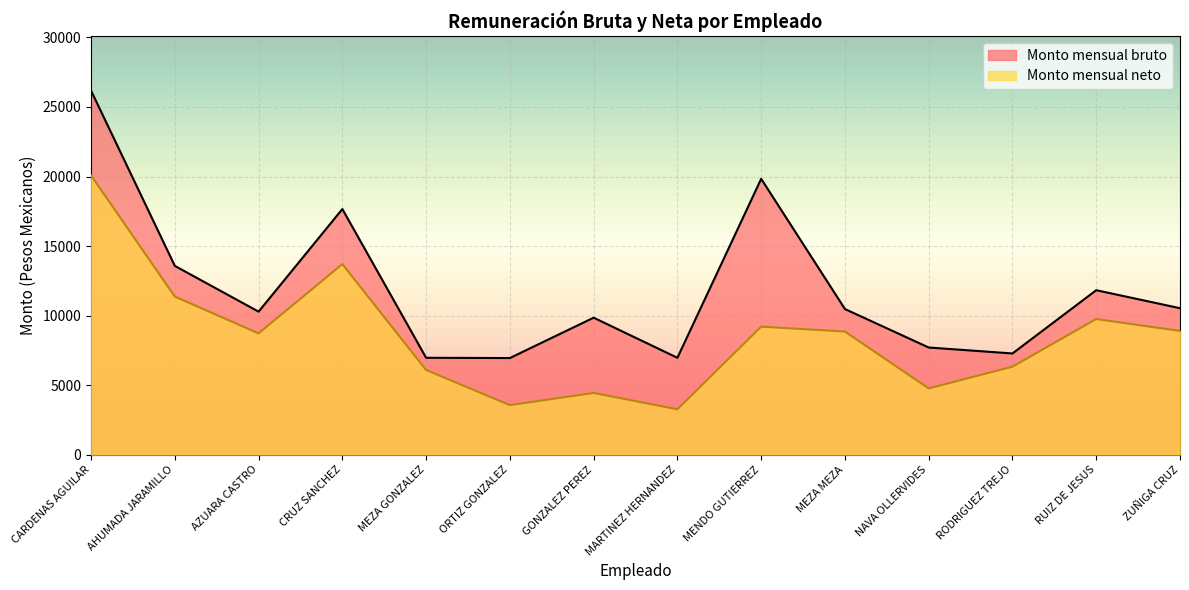

Rank the series at ORTIZ GONZALEZ from highest to lowest value.

Monto mensual bruto, Monto mensual neto